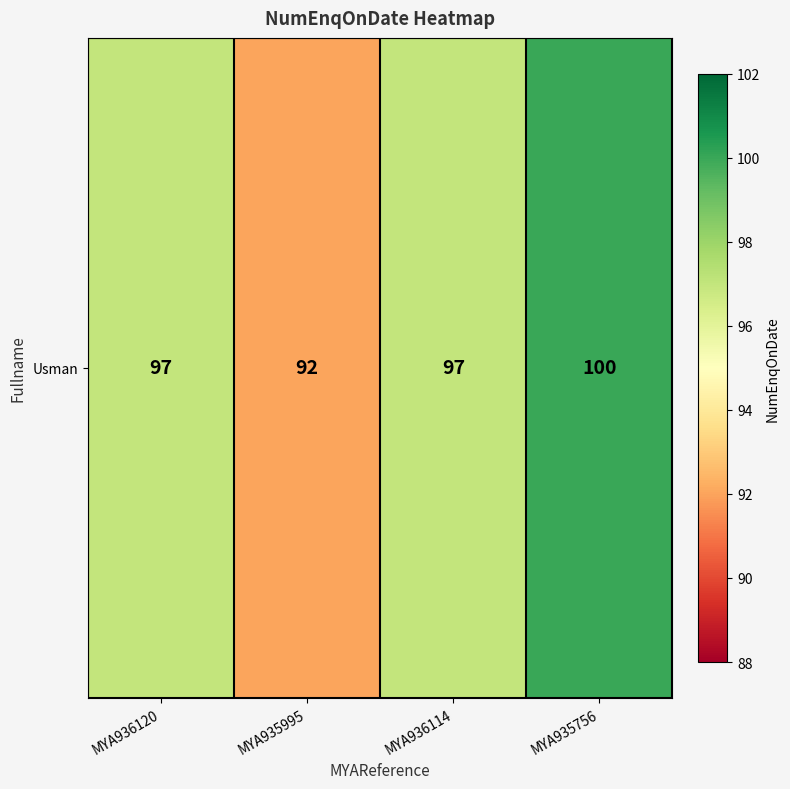

Reading left to right, what are all the values shown in this chart?

MYA936120=97	MYA935995=92	MYA936114=97	MYA935756=100